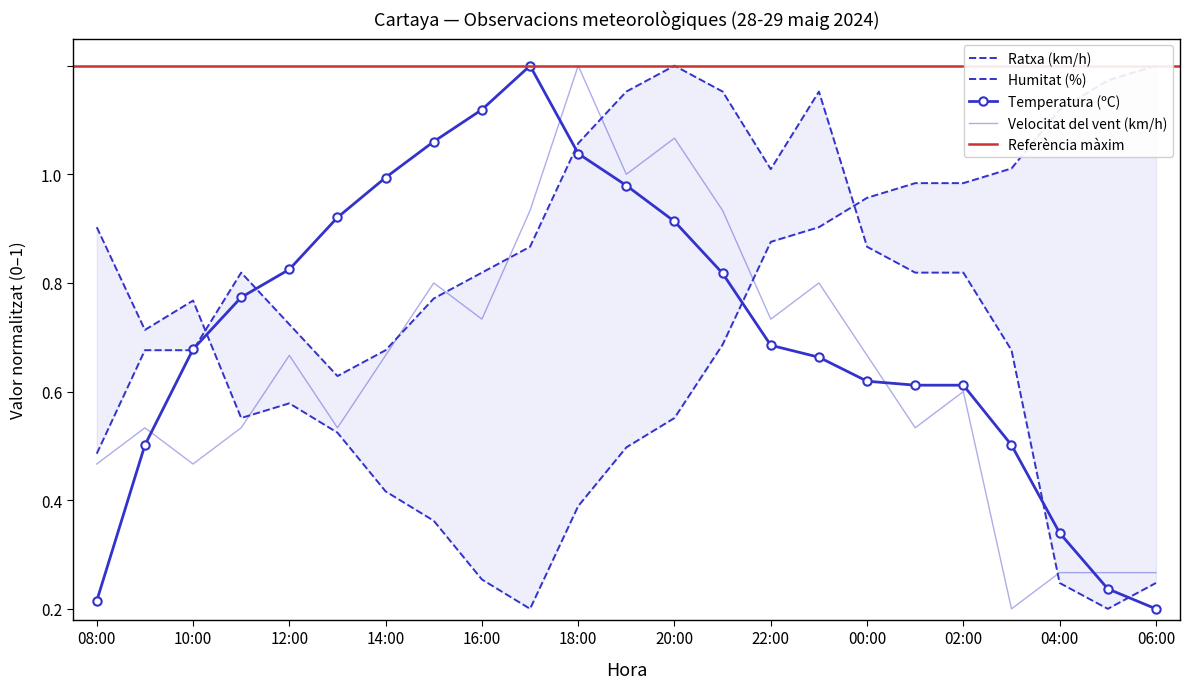

Is it true that Ratxa (km/h) equals 0.3 at 10:00?

False